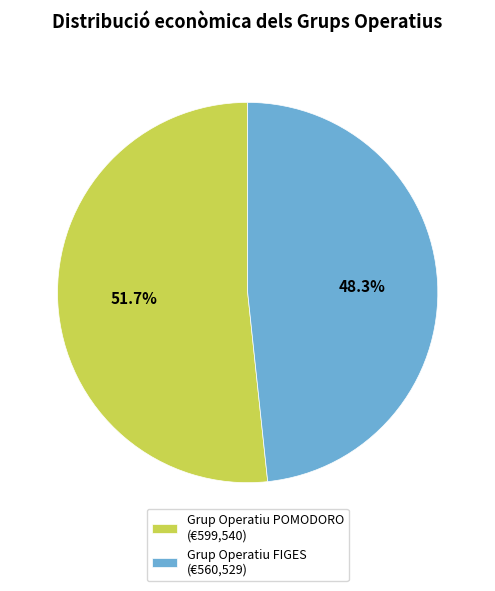

To the nearest percent, what is the difference between the largest and smallest slice percentages?

3%